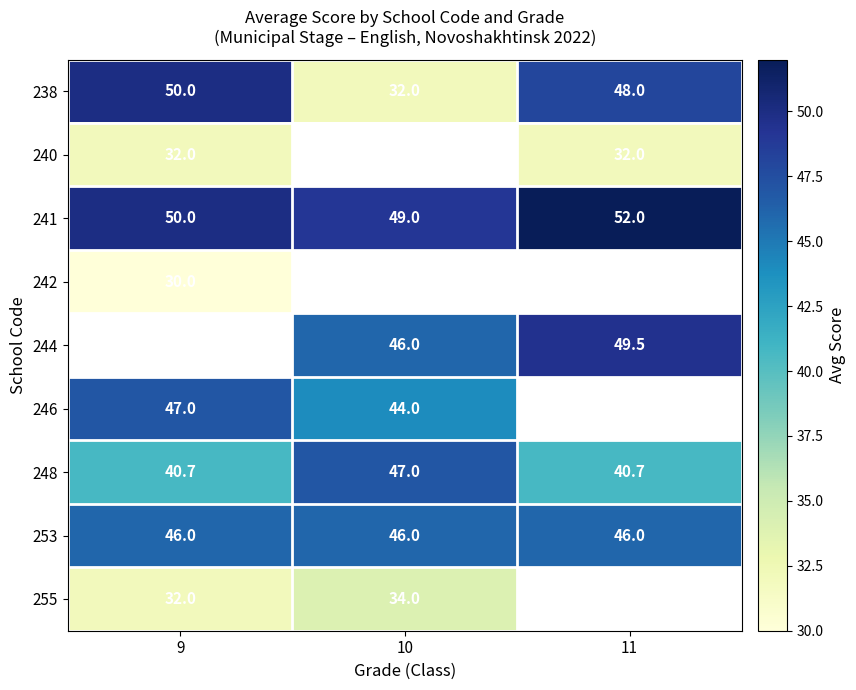

What is the difference between the maximum and minimum values in the 248 series?

6.3